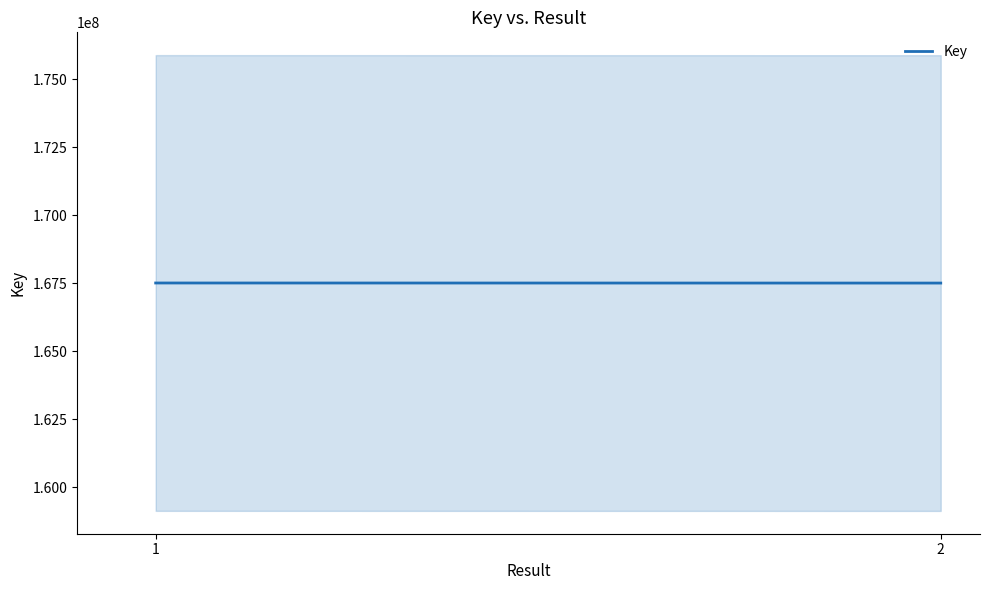

What is the change in value from 1 to 2?

-2901